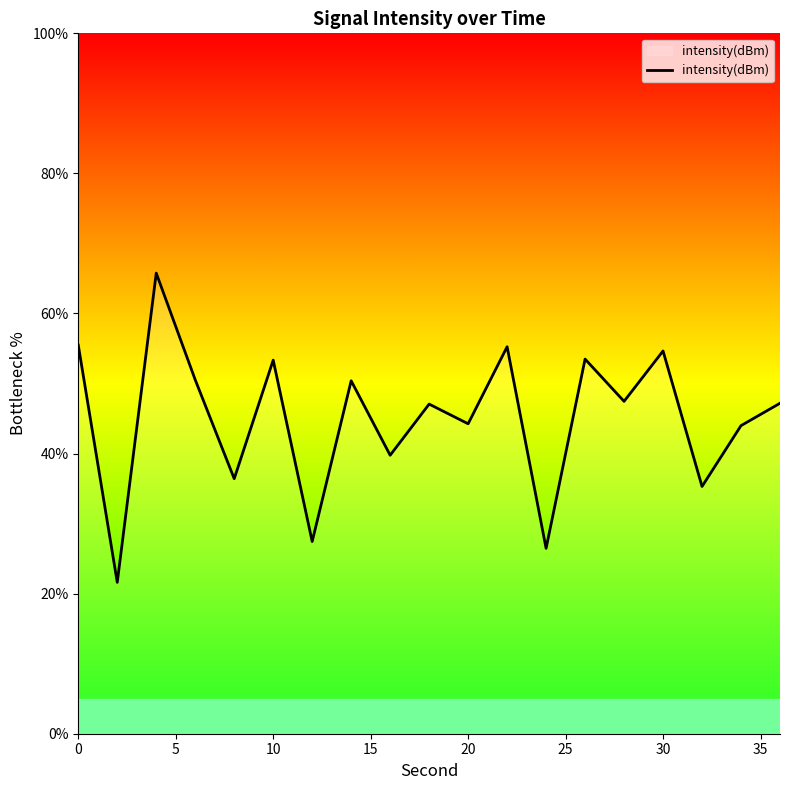

What is the smallest value displayed?

21.6